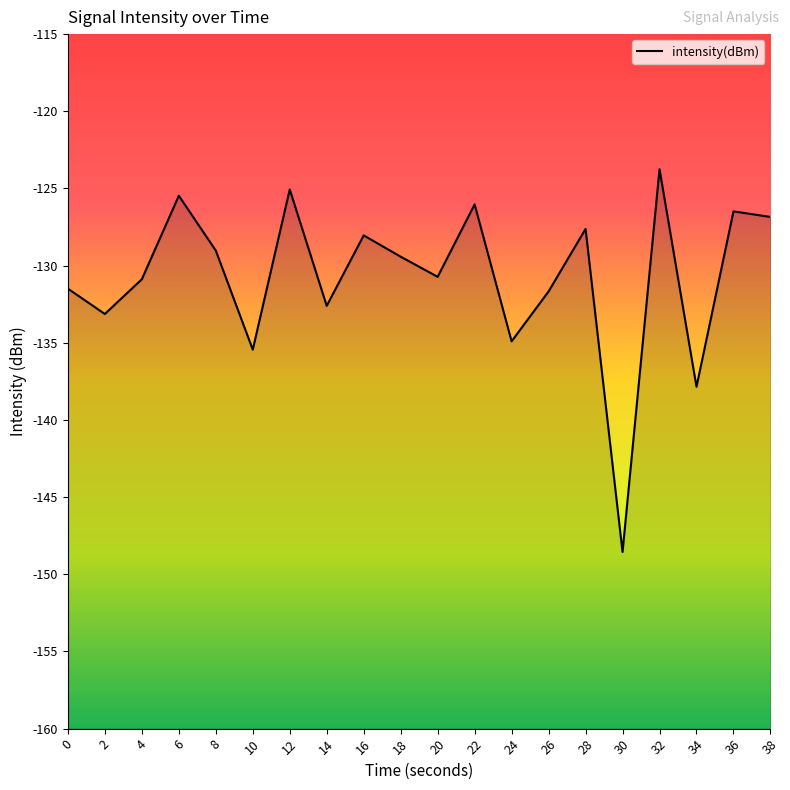

Rank the categories by value from lowest to highest.

30, 34, 10, 24, 2, 14, 26, 0, 4, 20, 18, 8, 16, 28, 38, 36, 22, 6, 12, 32